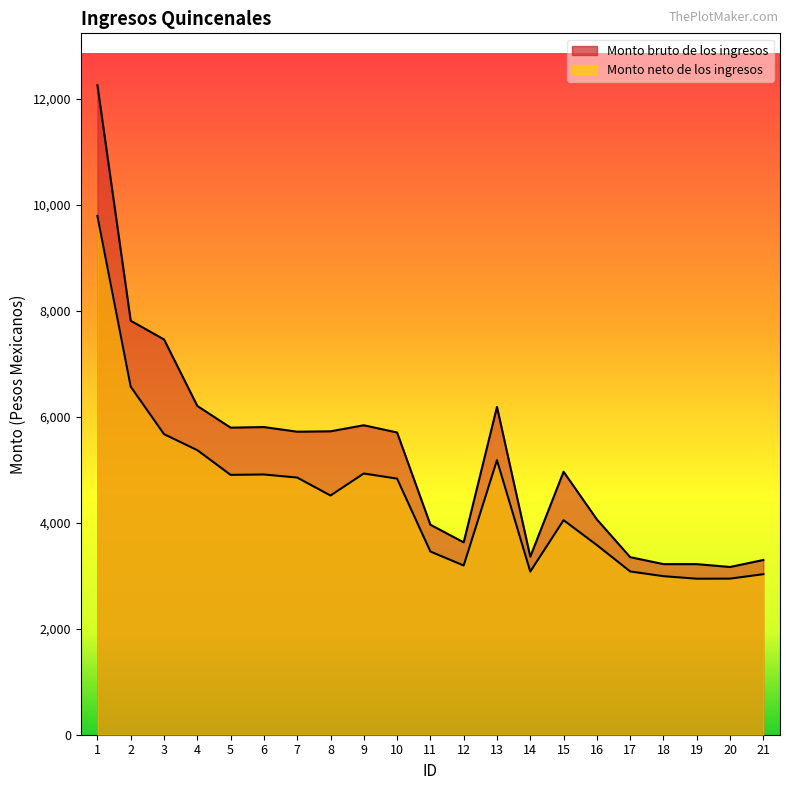

At which category does Monto bruto de los ingresos reach its first local peak?

6